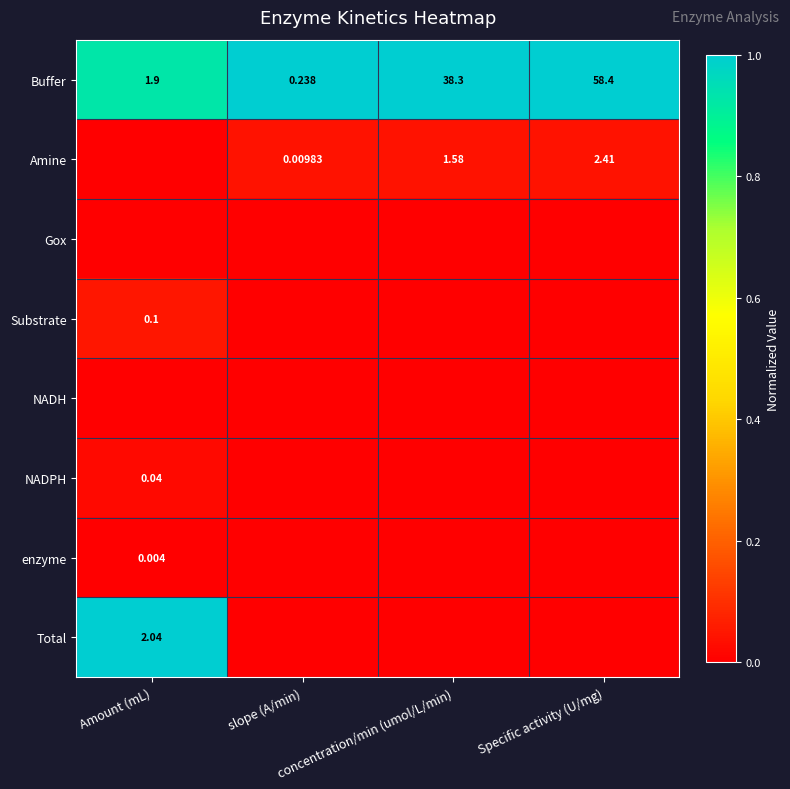

The Substrate series shows 0.0 at concentration/min (umol/L/min). True or false?

True